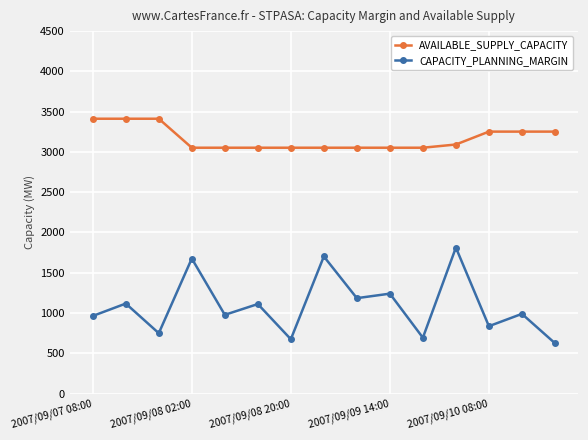

What is the minimum value for AVAILABLE_SUPPLY_CAPACITY?

3052